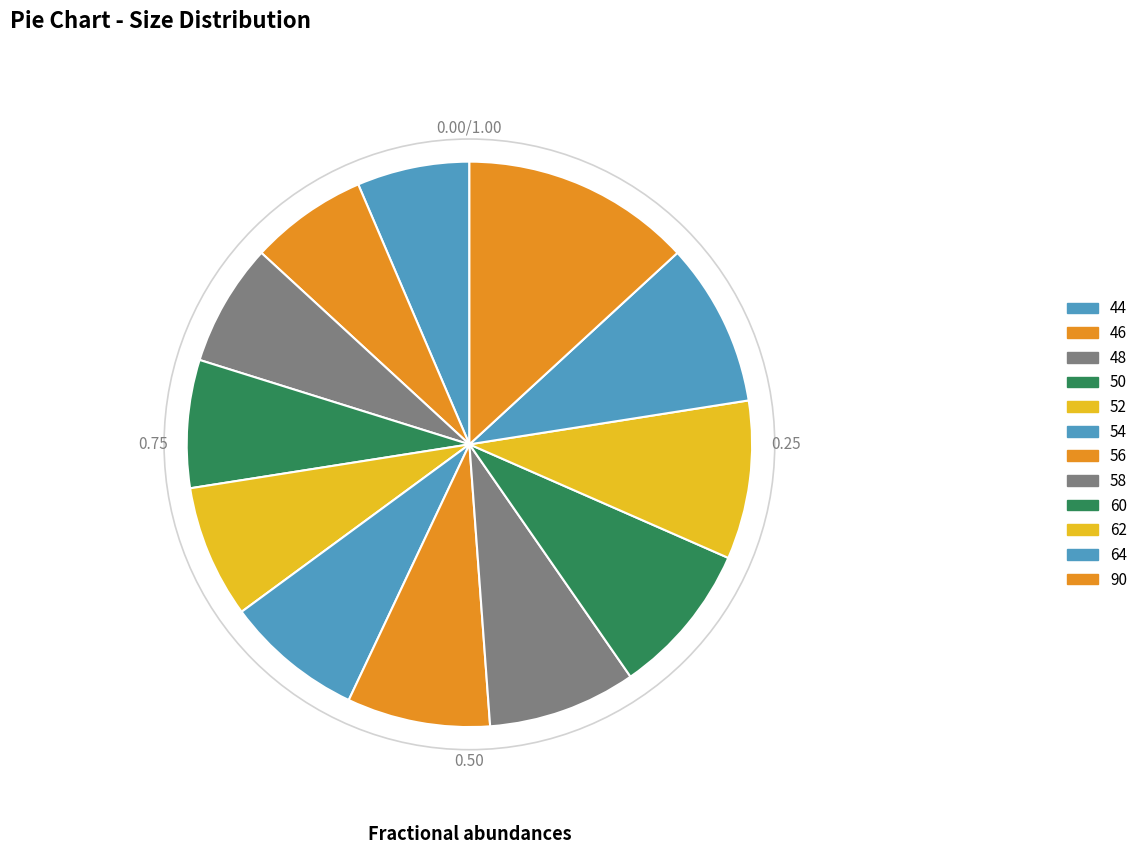

Count the number of slices in the pie.

12